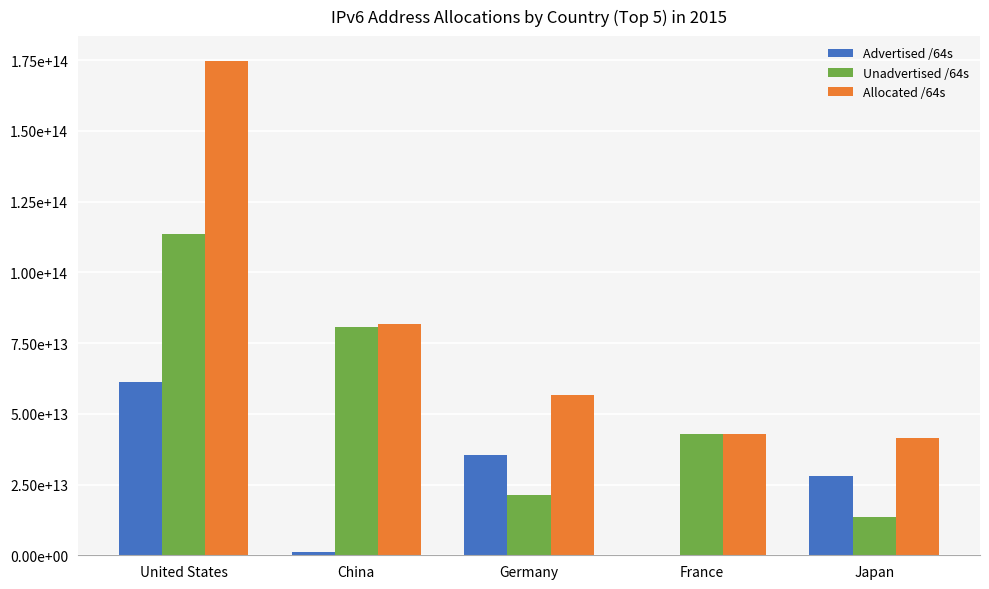

What are all the series names shown in the legend?

Advertised /64s, Unadvertised /64s, Allocated /64s